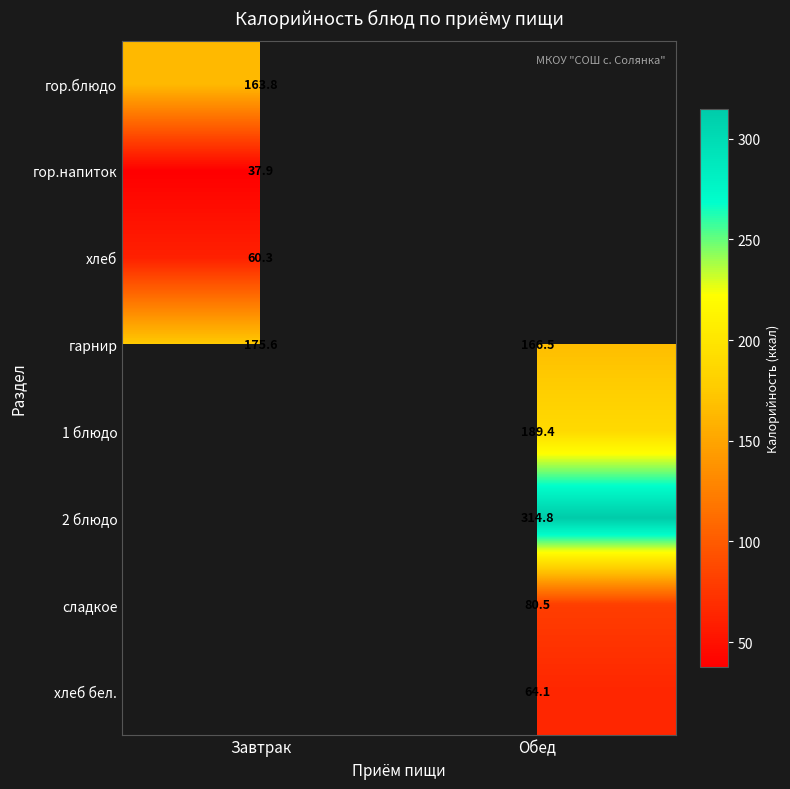

Count the number of data series in this chart.

8